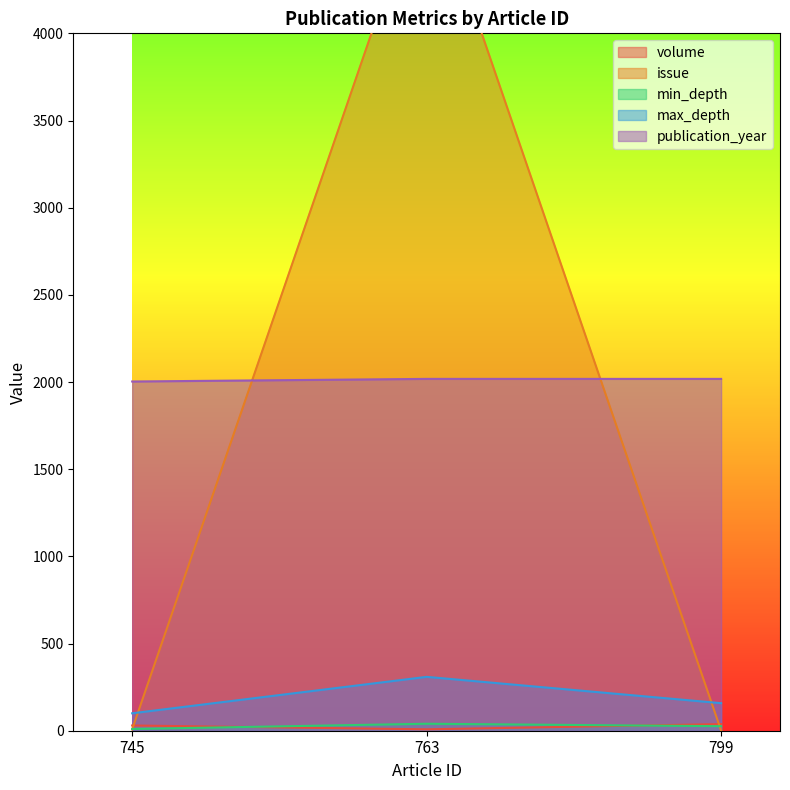

What is the value of the min_depth point at the 2nd from the left?

40